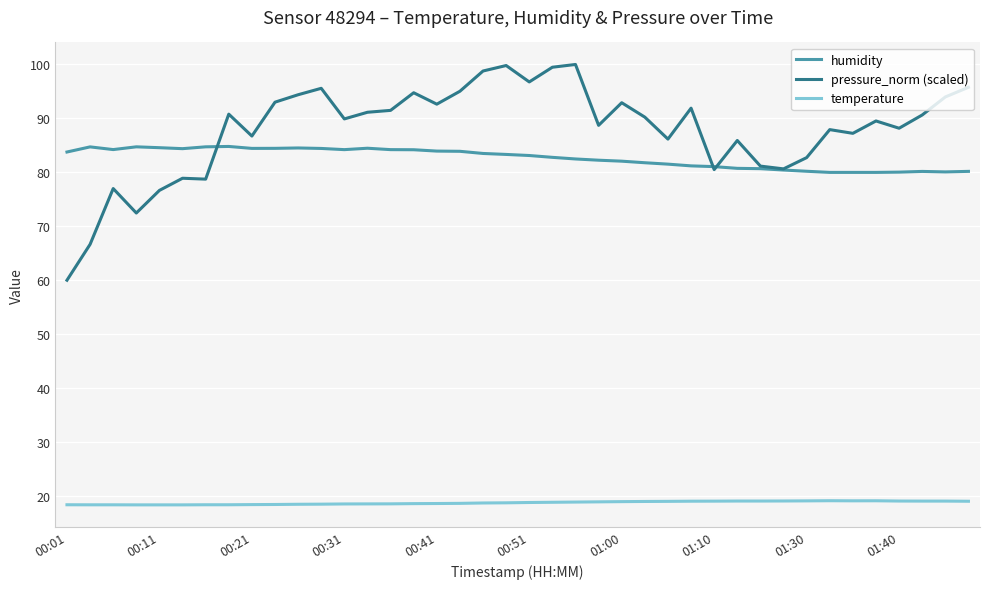

What are all the series names shown in the legend?

humidity, pressure_norm (scaled), temperature